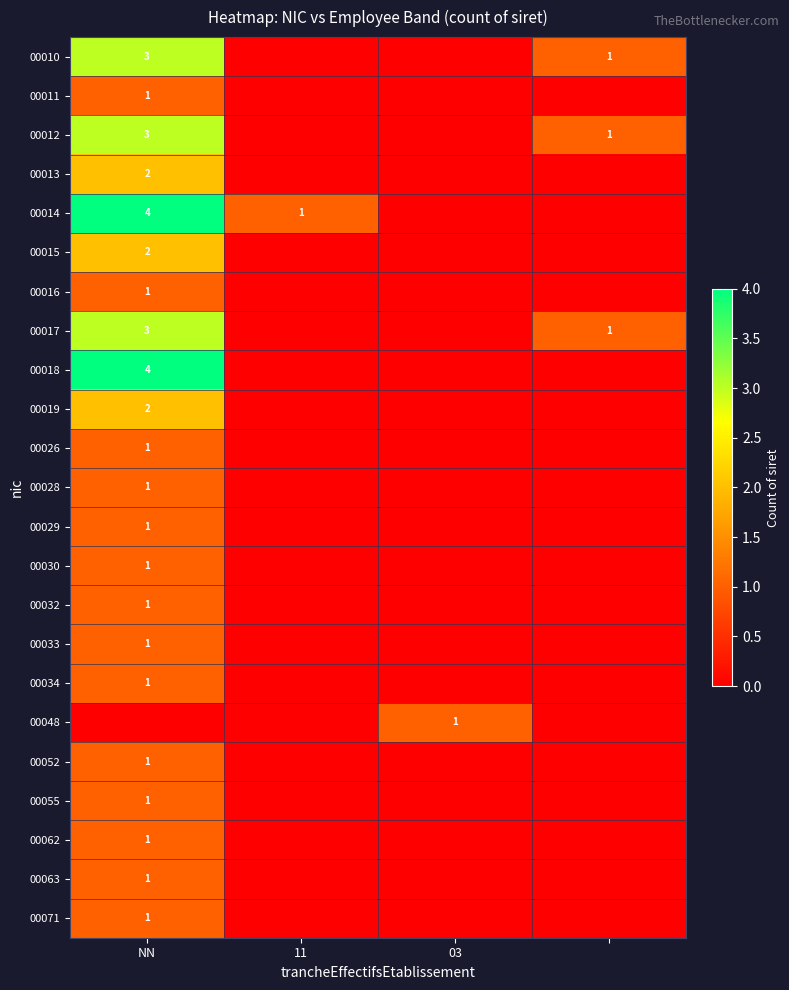

What is the total value across all series at 03?

1